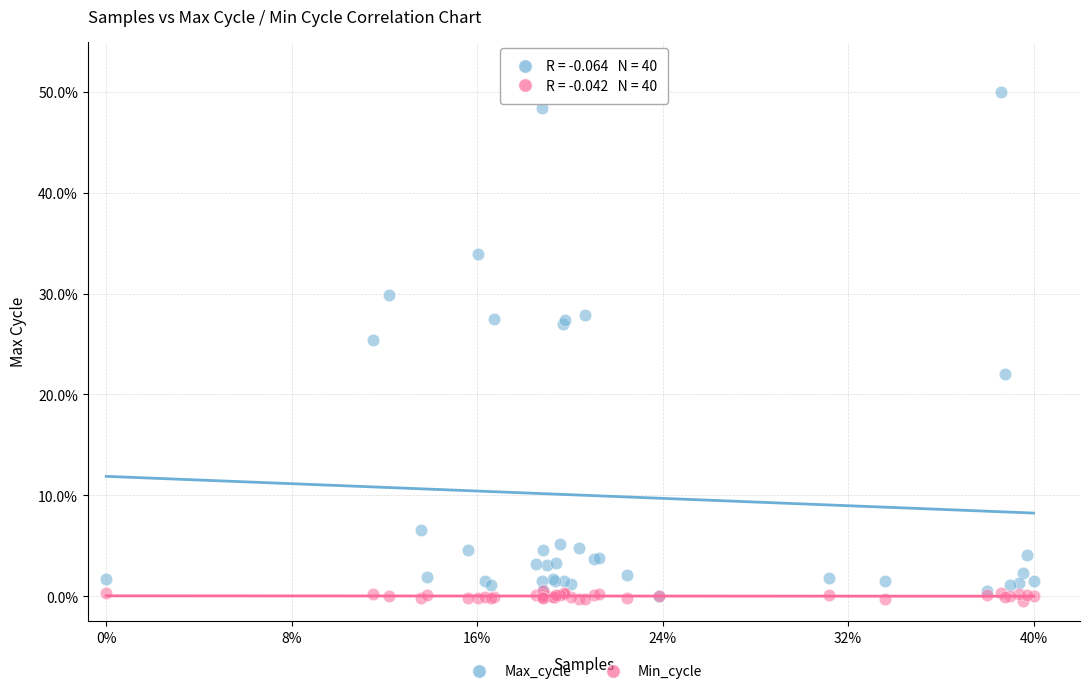

Which series has the largest Y range (max minus min)?

Max_cycle